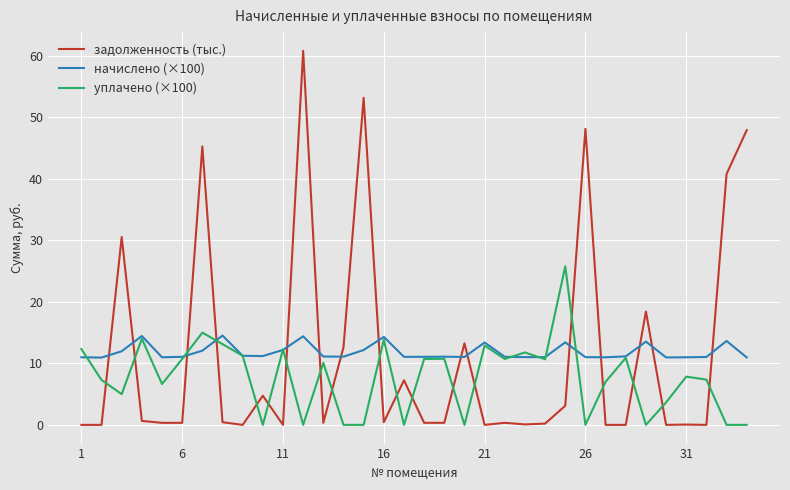

Which series has the widest spread of values?

задолженность (тыс.)